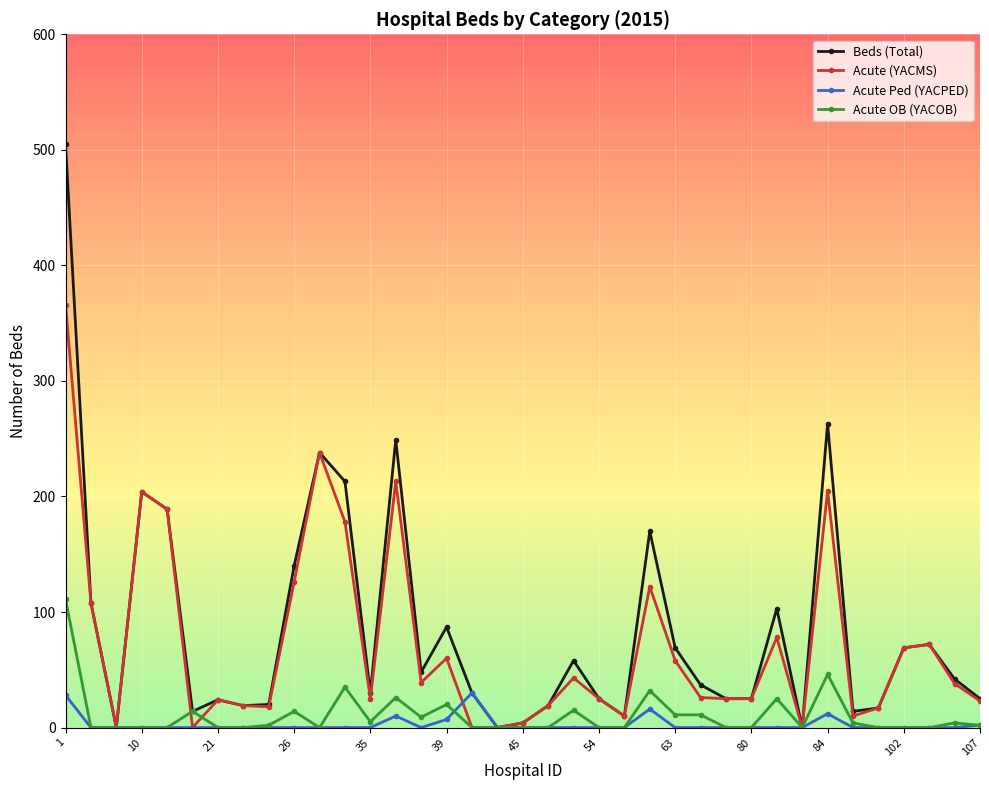

True or false: Acute Ped (YACPED) has more than 2 points higher than both neighbors.

True